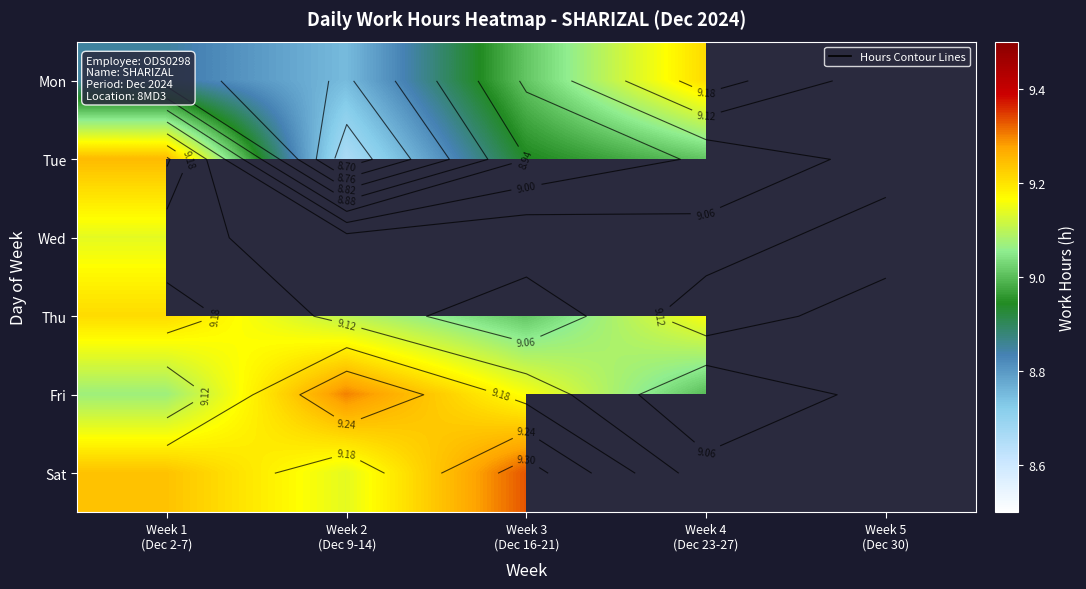

Which label corresponds to the largest value in the chart?

Week 3
(Dec 16-21)